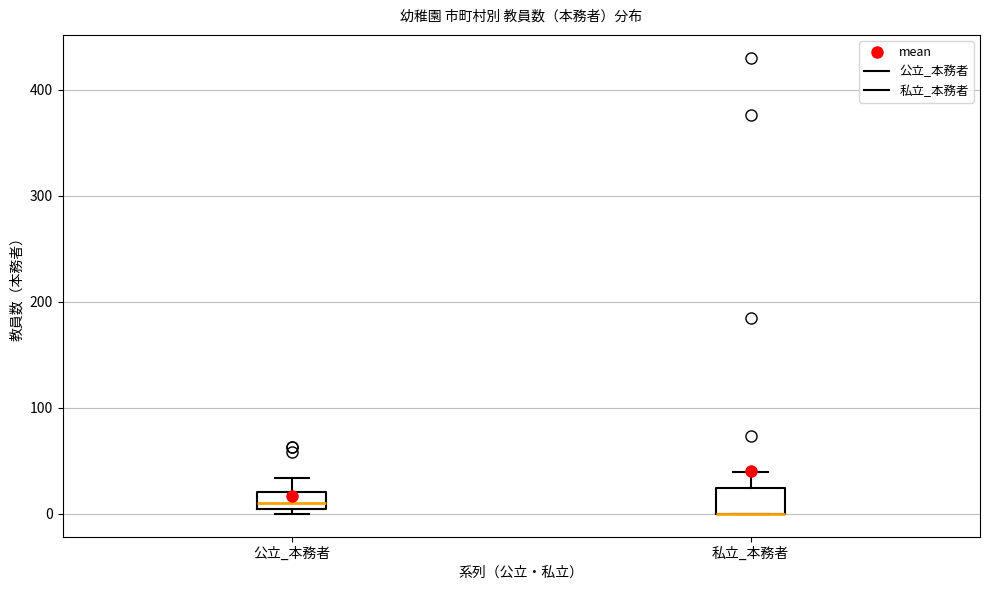

Reading left to right, read every box against the y-axis: the position of its median line, the range the box covers, and the ends of its whiskers. The values are not printed on the chart, so give them approximately, as read against the axis.

公立_本務者: median 10, box 0 to 20, whiskers 0 (just below the box's lower edge) to 30
私立_本務者: median 0 (drawn on the box's lower edge), box 0 to 20, whiskers 0 to 40